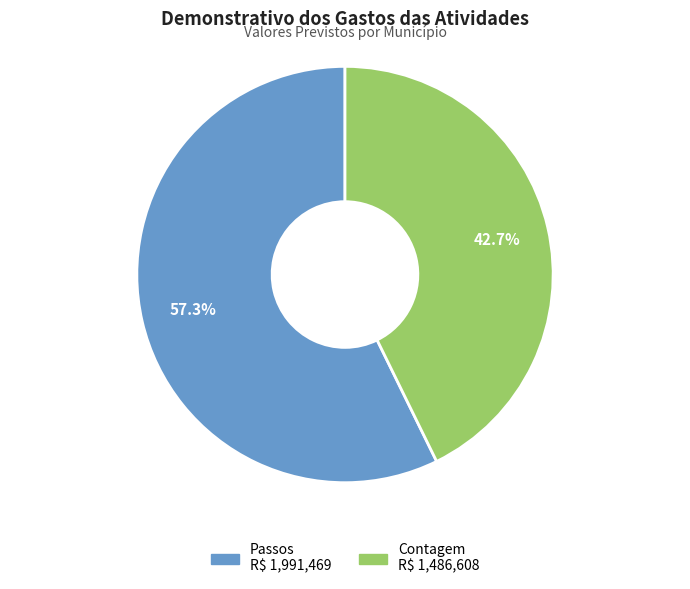

To the nearest percent, what is the average slice percentage?

50%